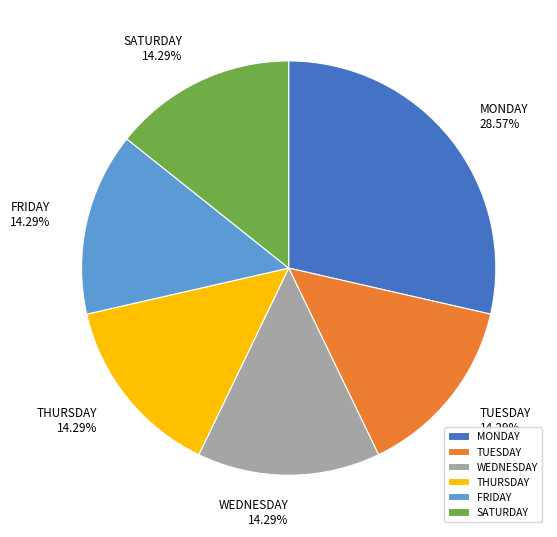

To the nearest percent, what is the combined percentage of TUESDAY and THURSDAY?

29%